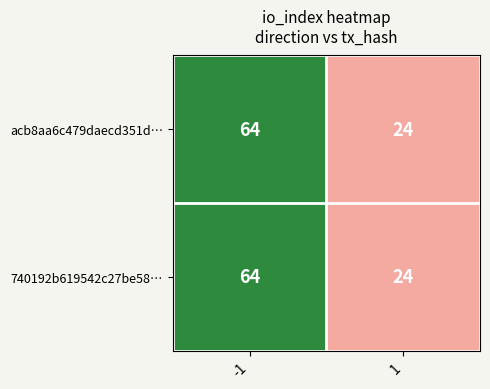

What is the greatest value displayed?

64